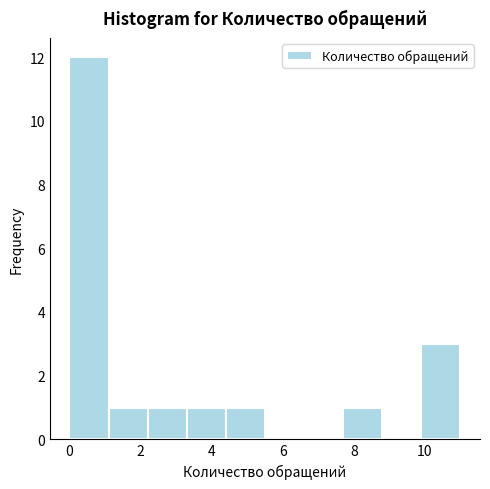

Reading left to right, transcribe this chart: for each bar, give the range it covers on the x-axis and its height. Neither the bar edges nor the heights are printed on the chart, so give them approximately, as read against the axes.

0.0 to 1.1: 12
1.1 to 2.2: 1
2.2 to 3.3: 1
3.3 to 4.4: 1
4.4 to 5.5: 1
5.5 to 6.6: 0
6.6 to 7.7: 0
7.7 to 8.8: 1
8.8 to 9.9: 0
9.9 to 11.0: 3